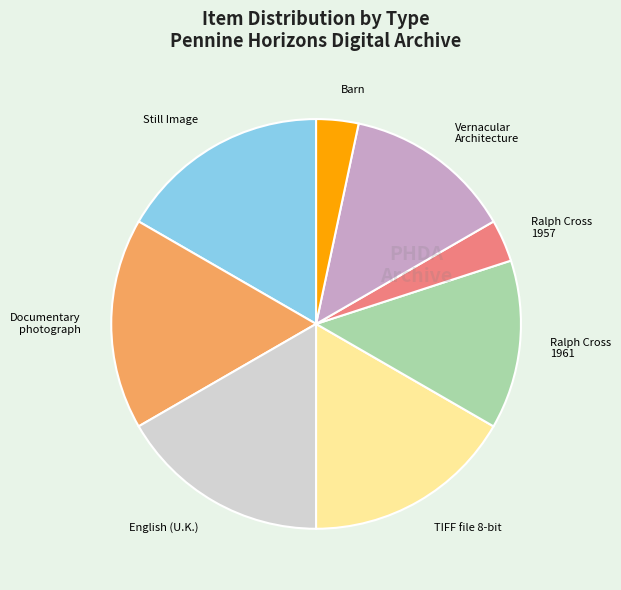

The Barn slice represents 3% of the pie. True or false?

True